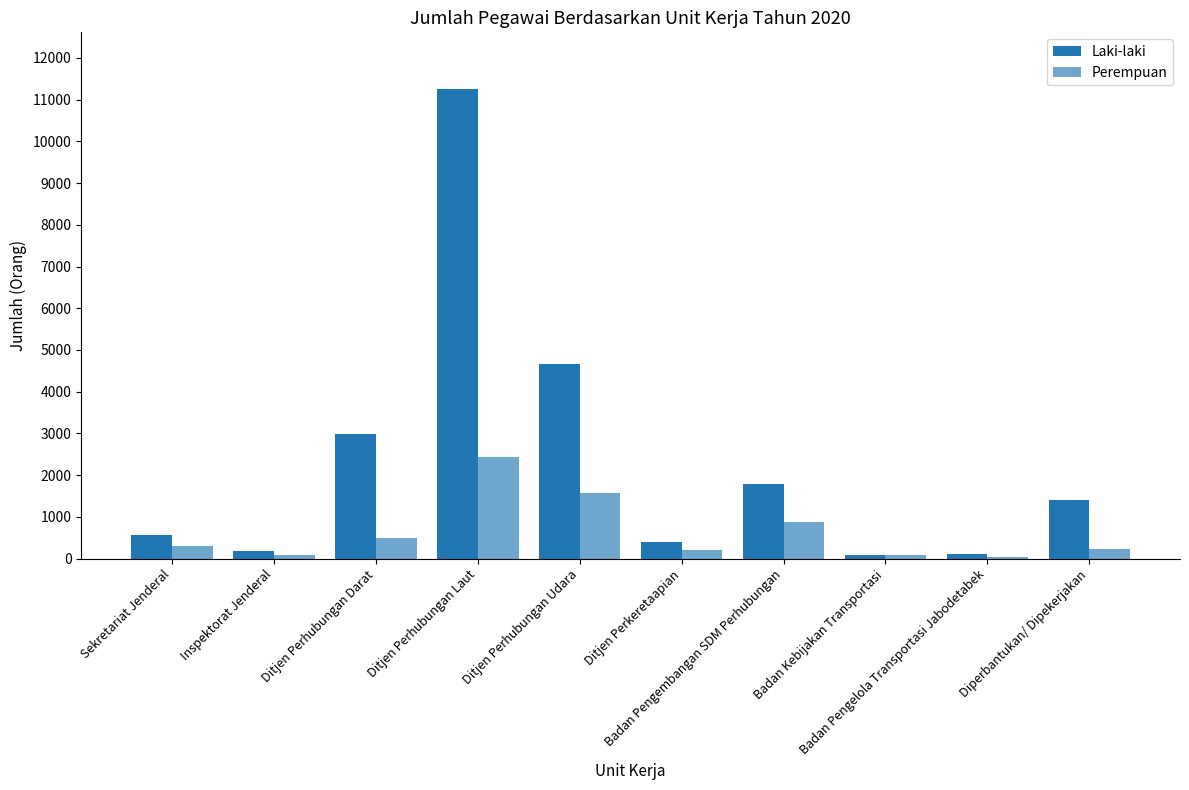

Count the number of data series in this chart.

2